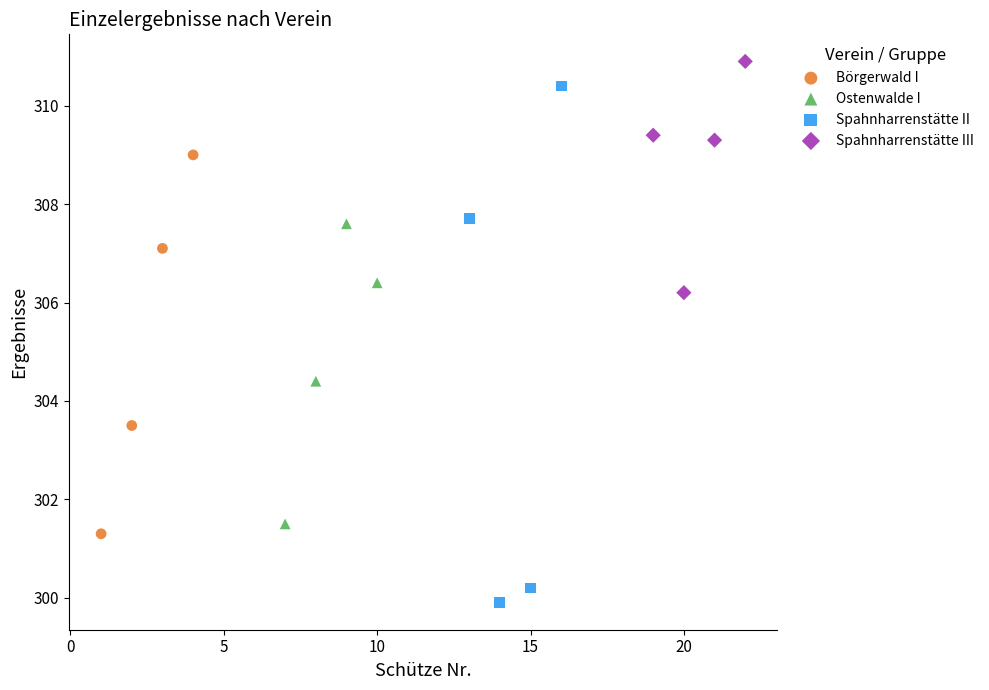

Which series contains the highest Y value?

Spahnharrenstätte III